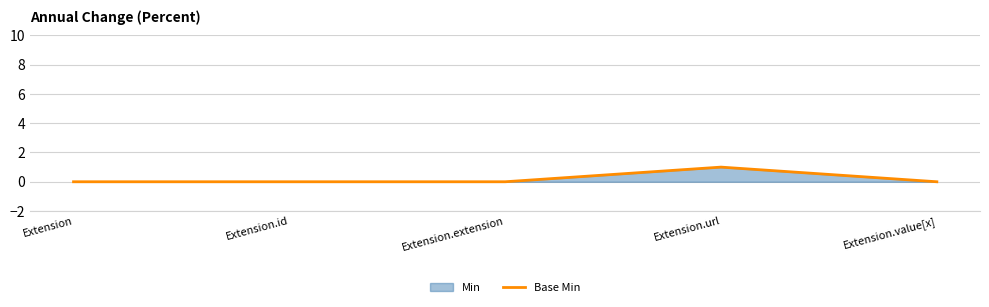

Is it true that the value at Extension.id is 1?

False